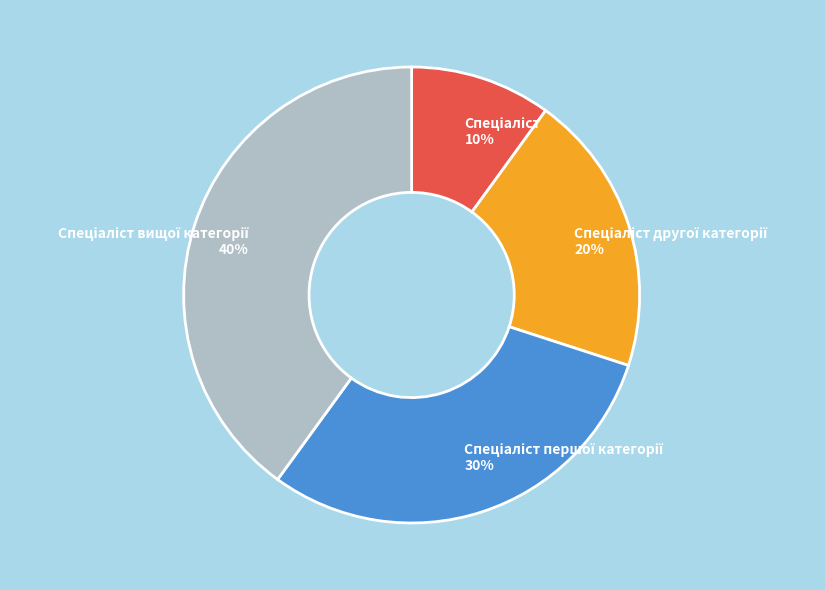

Rank the categories by value from lowest to highest.

Спеціаліст, Спеціаліст другої категорії, Спеціаліст першої категорії, Спеціаліст вищої категорії